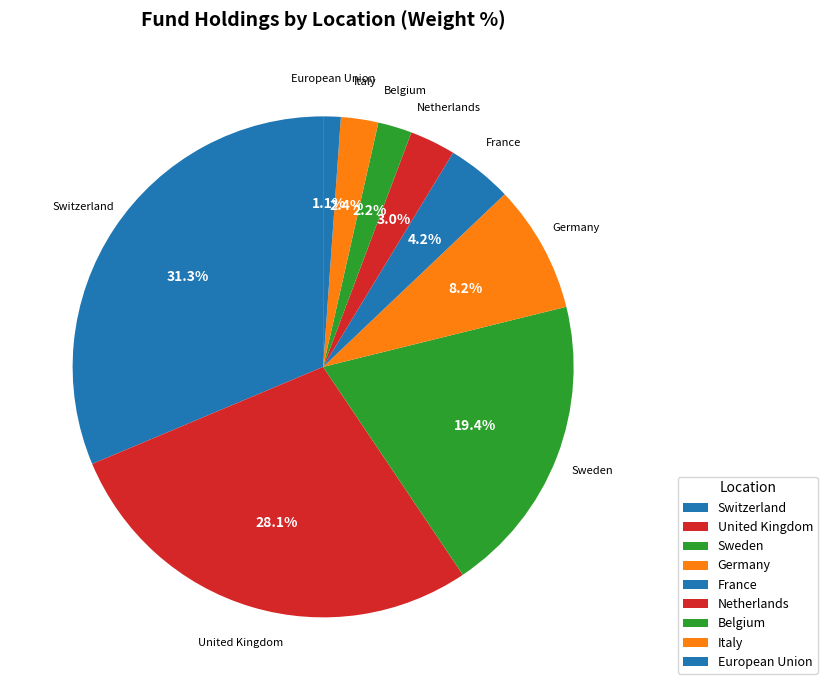

The Italy slice represents 12% of the pie. True or false?

False